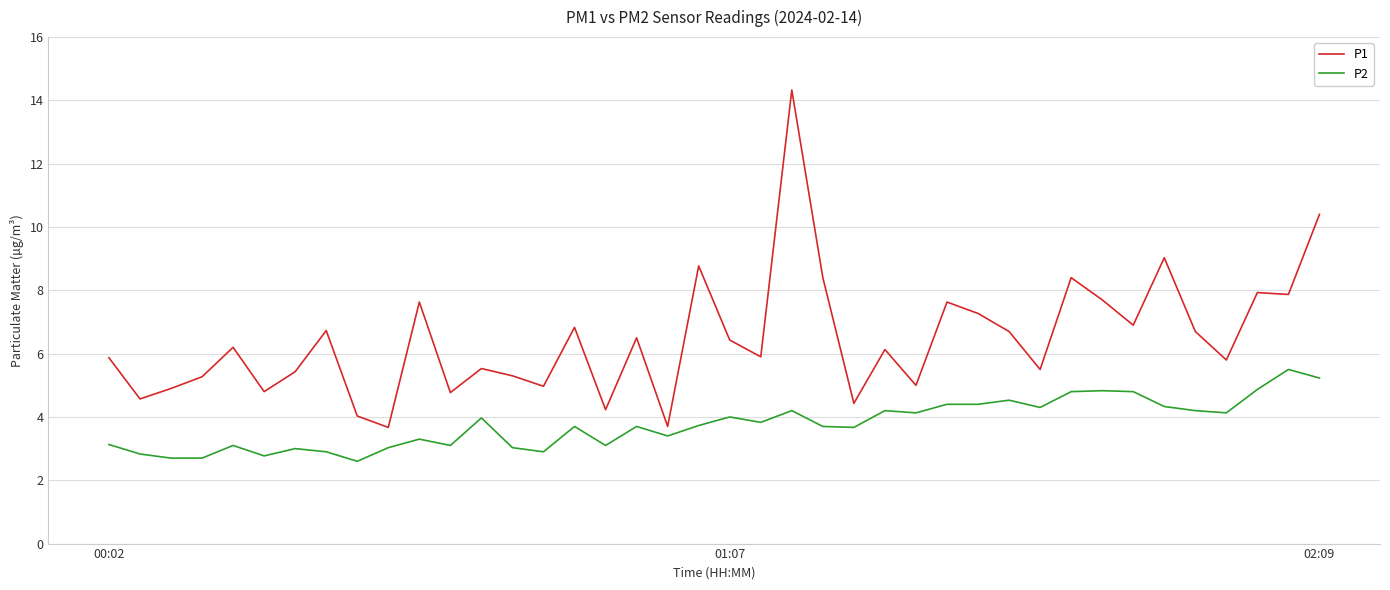

What is the difference between the second highest and minimum values in the P1 series?

6.7